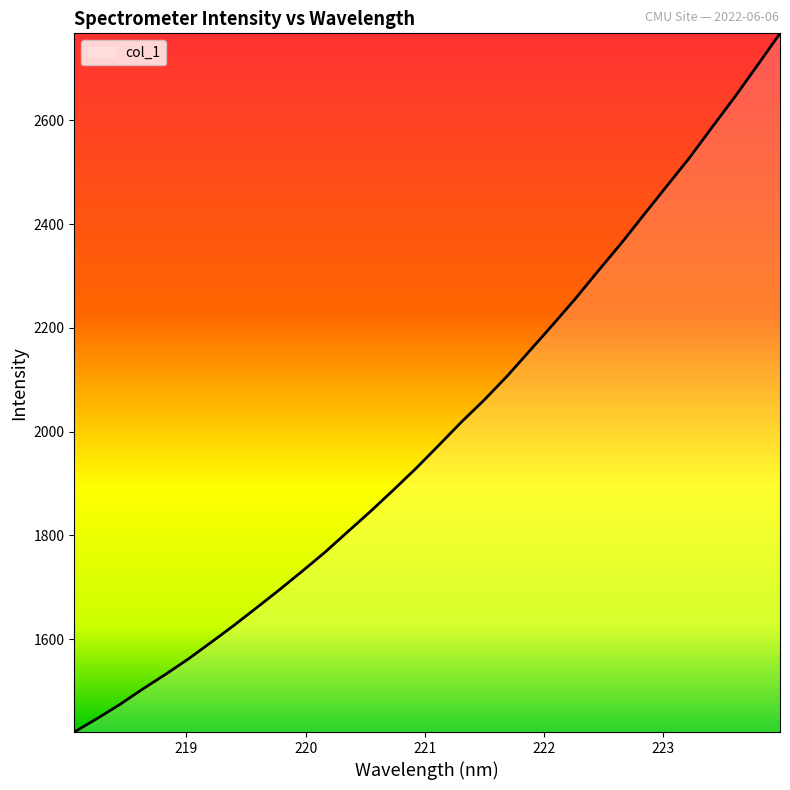

What is the difference between the maximum and minimum values?

1346.6